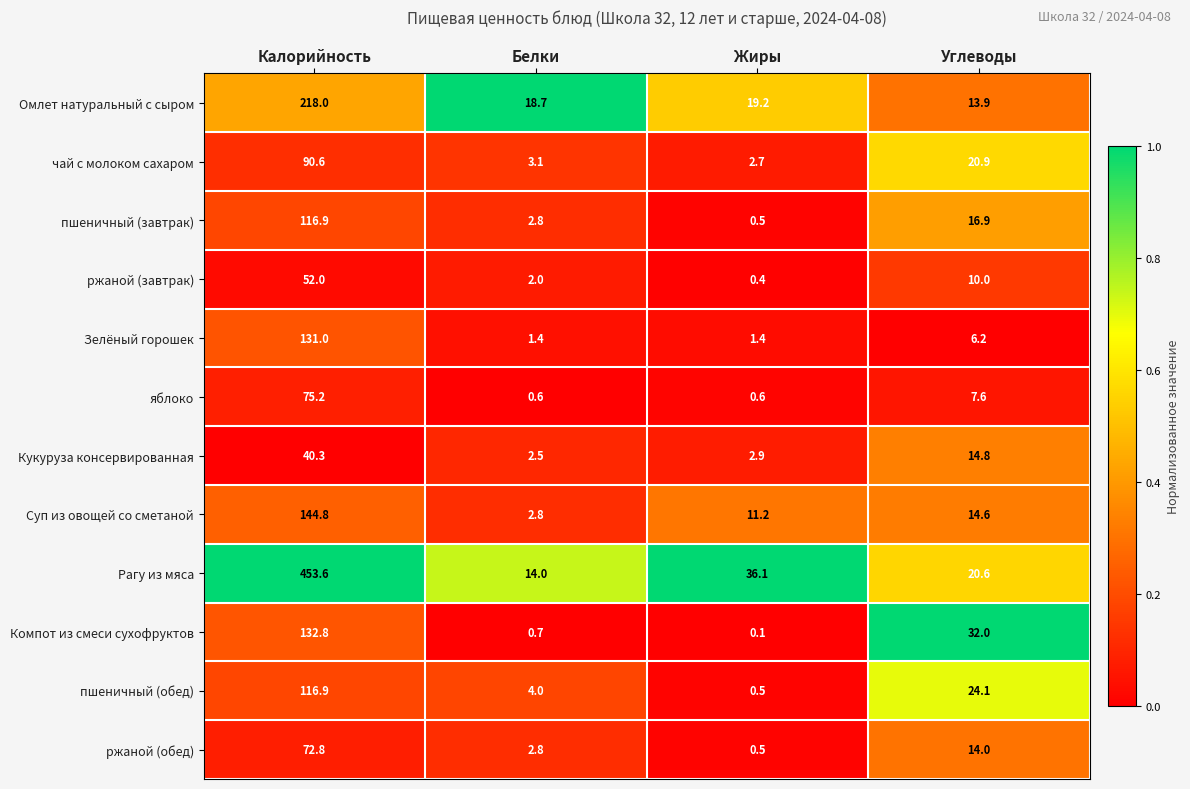

Between Калорийность and Жиры, which series saw the biggest shift?

Рагу из мяса